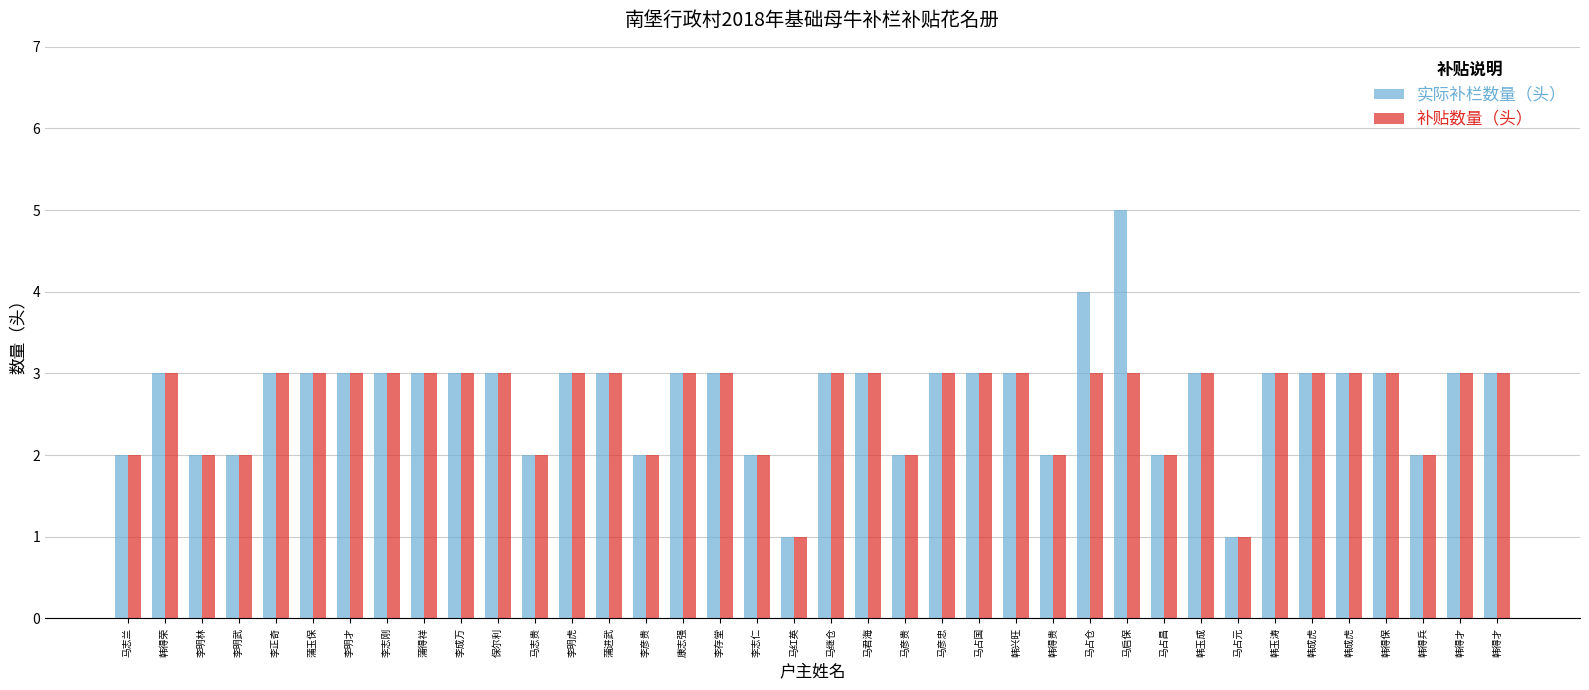

Rank the series by their maximum value, from highest to lowest.

实际补栏数量（头）, 补贴数量（头）